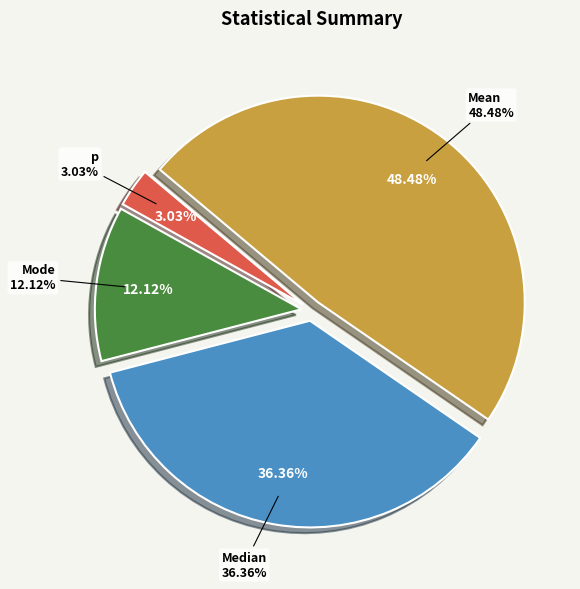

To the nearest percent, what percentage of the pie is Mean?

48%